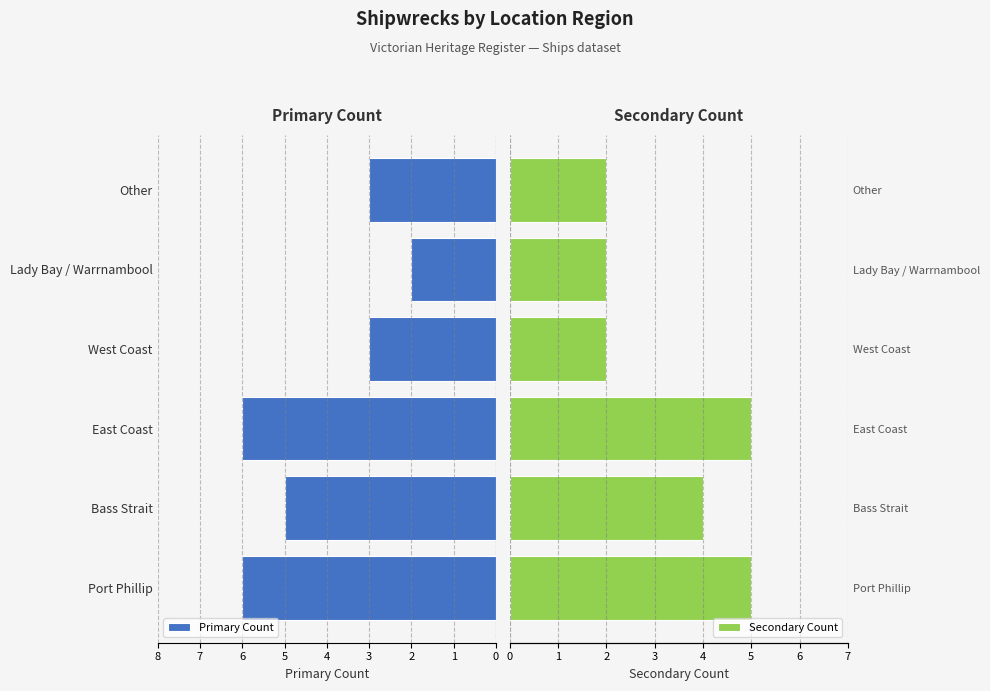

What is the maximum value shown in the chart?

6